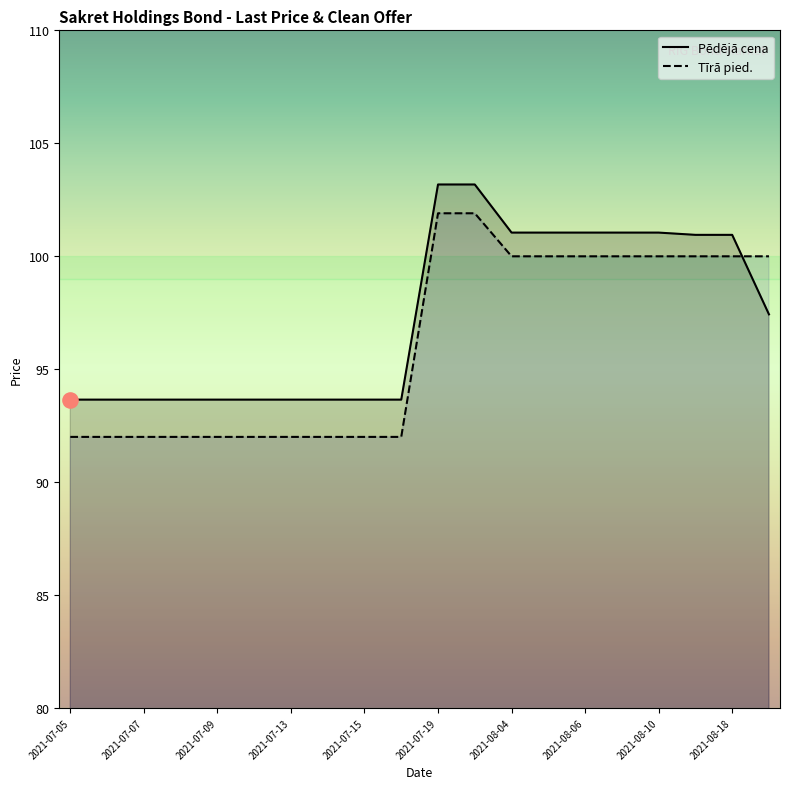

Is the value of Pēdējā cena at 2021-08-06 greater than the value of Tīrā pied. at 2021-07-29?

No